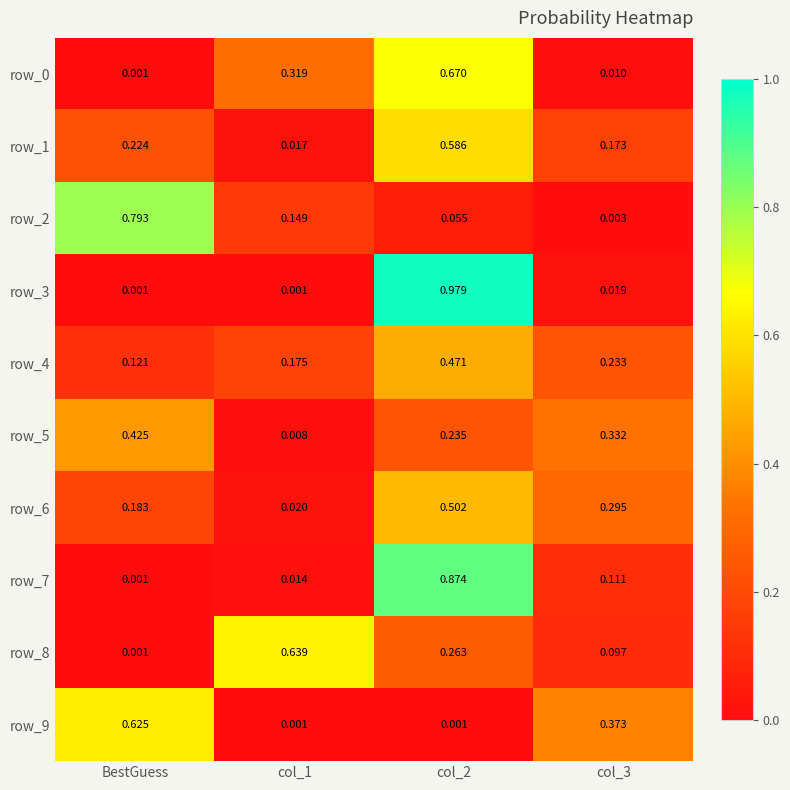

Is the value of row_3 at col_1 greater than the value of row_7 at col_1?

No